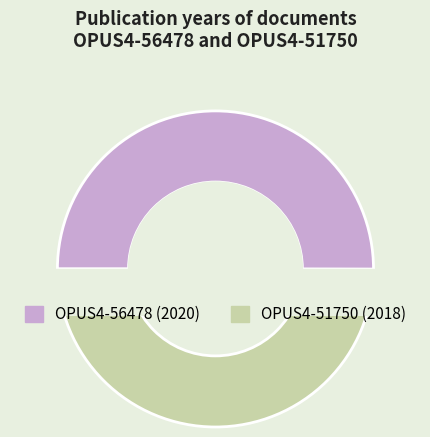

True or false: OPUS4-51750 accounts for 39% of the total.

False